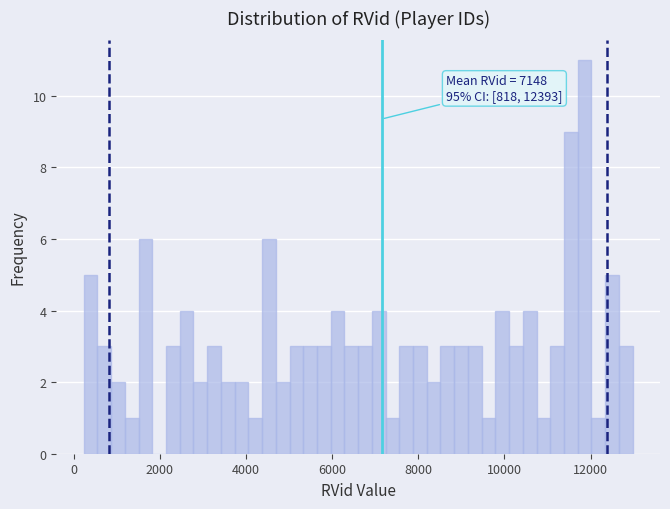

Read against the x-axis, roughly where is the centre of the tallest bar?

11800